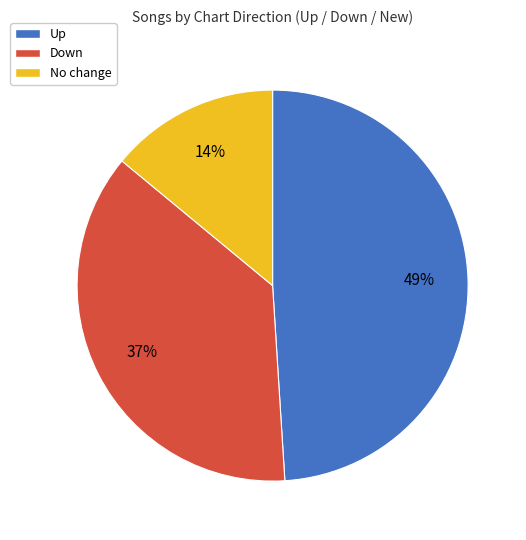

Is there a majority slice in this chart?

No